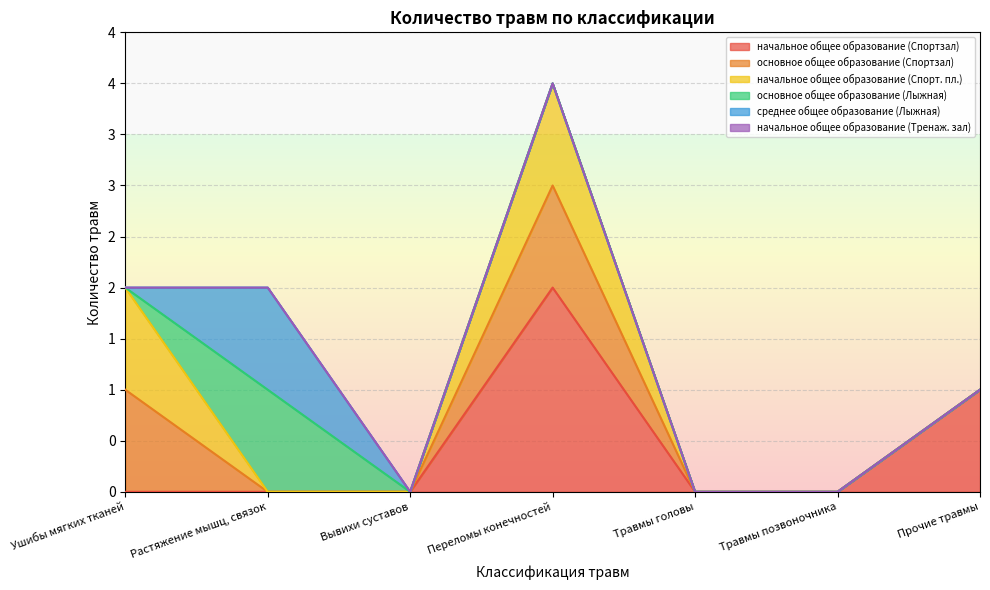

What is the sum of the основное общее образование (Спортзал) values at Растяжение мышц, связок and Ушибы мягких тканей?

1